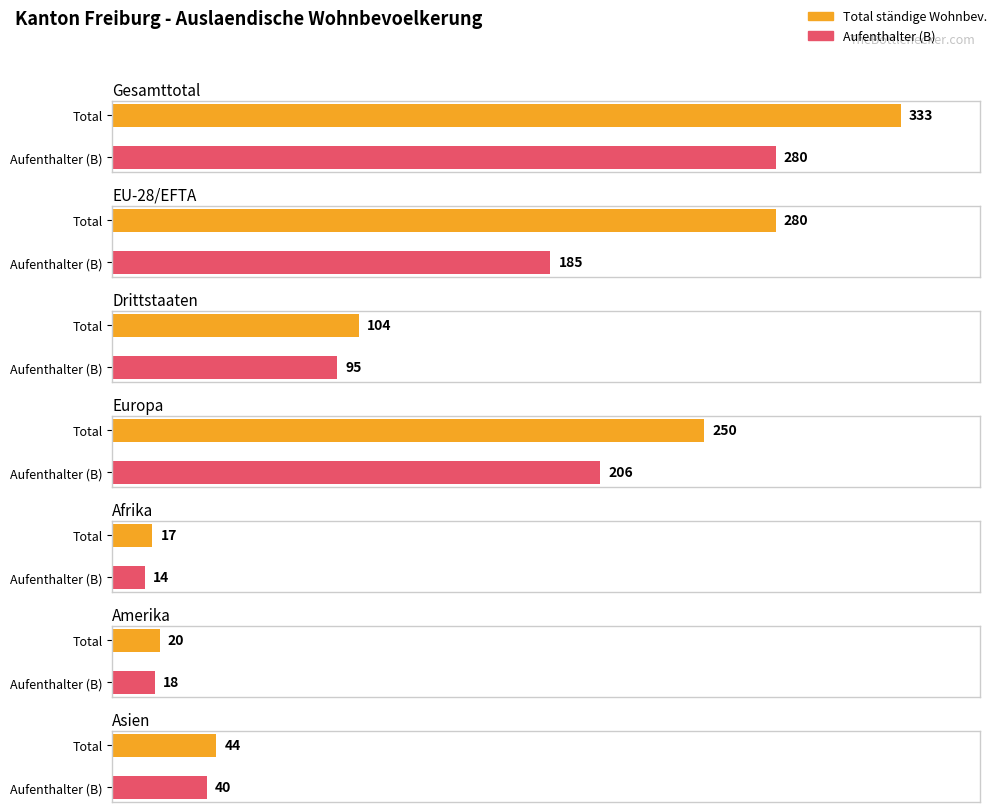

True or false: Aufenthalter_Total has a value of 280 at Gesamttotal.

True